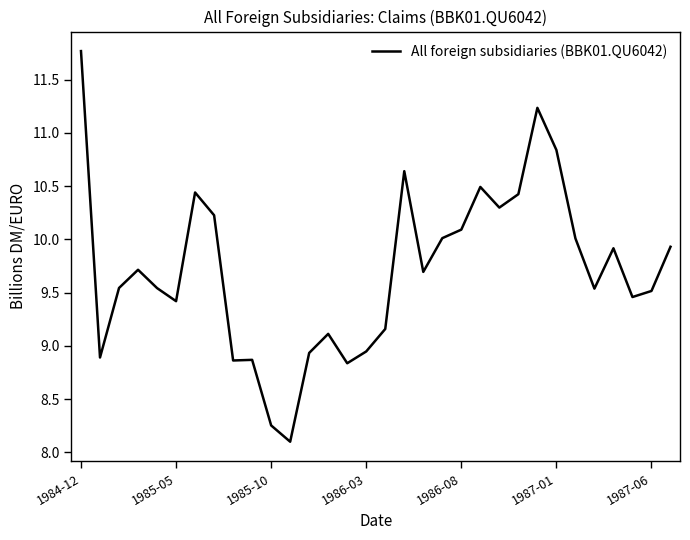

What is the smallest value displayed?

8.1